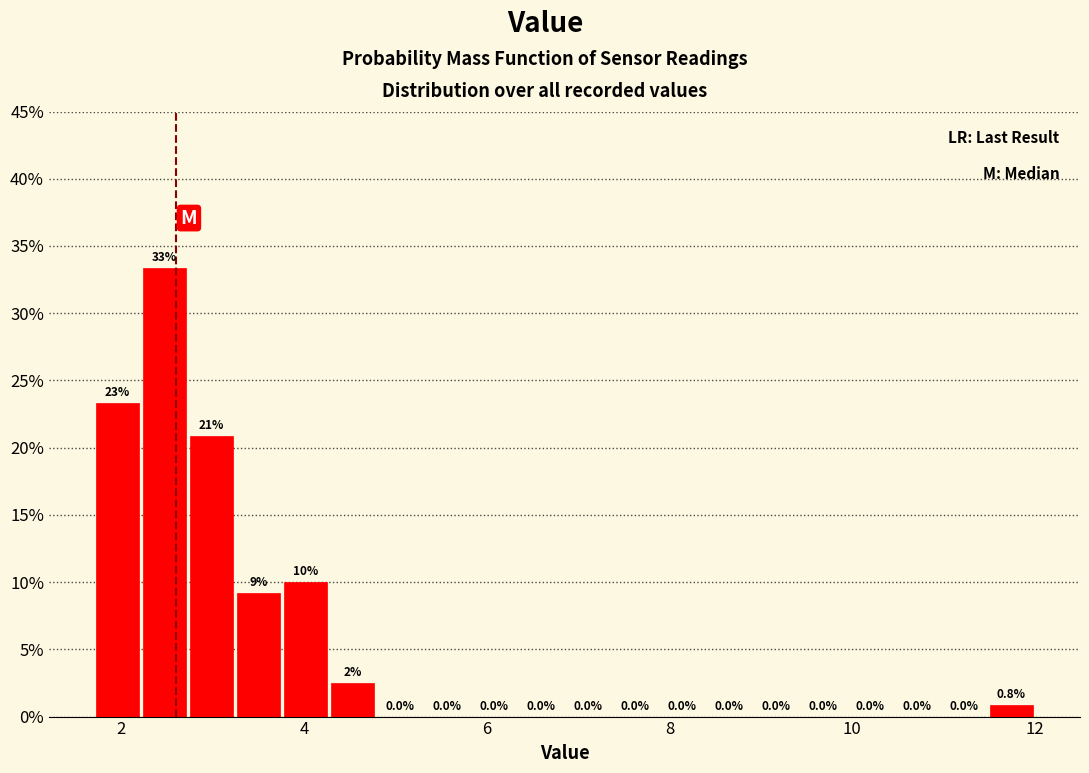

Around what value on the x-axis is the tallest bar? Give the approximate position of its centre, as read against the axis.

2.4